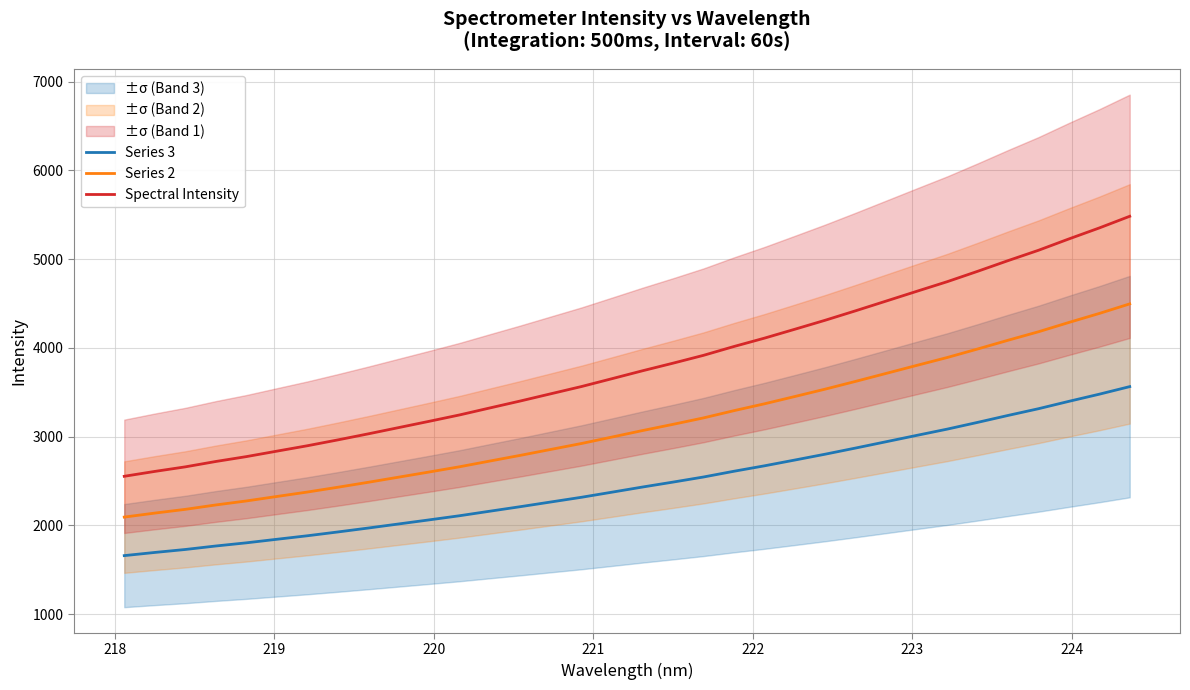

True or false: Series 2 and Series 3 intersect in this chart.

False